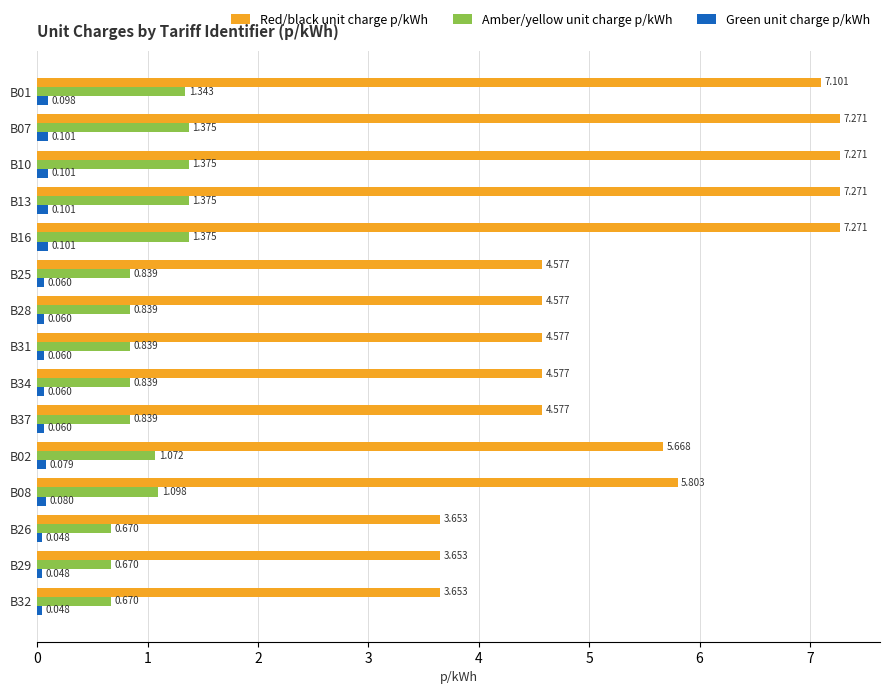

Which series has the largest total across all categories?

Red/black unit charge p/kWh